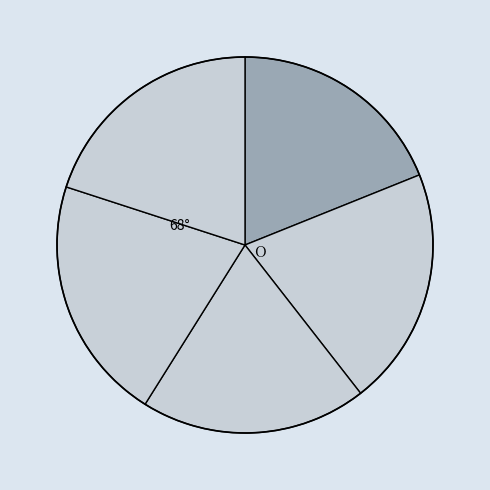

How many slices are in this pie chart?

5